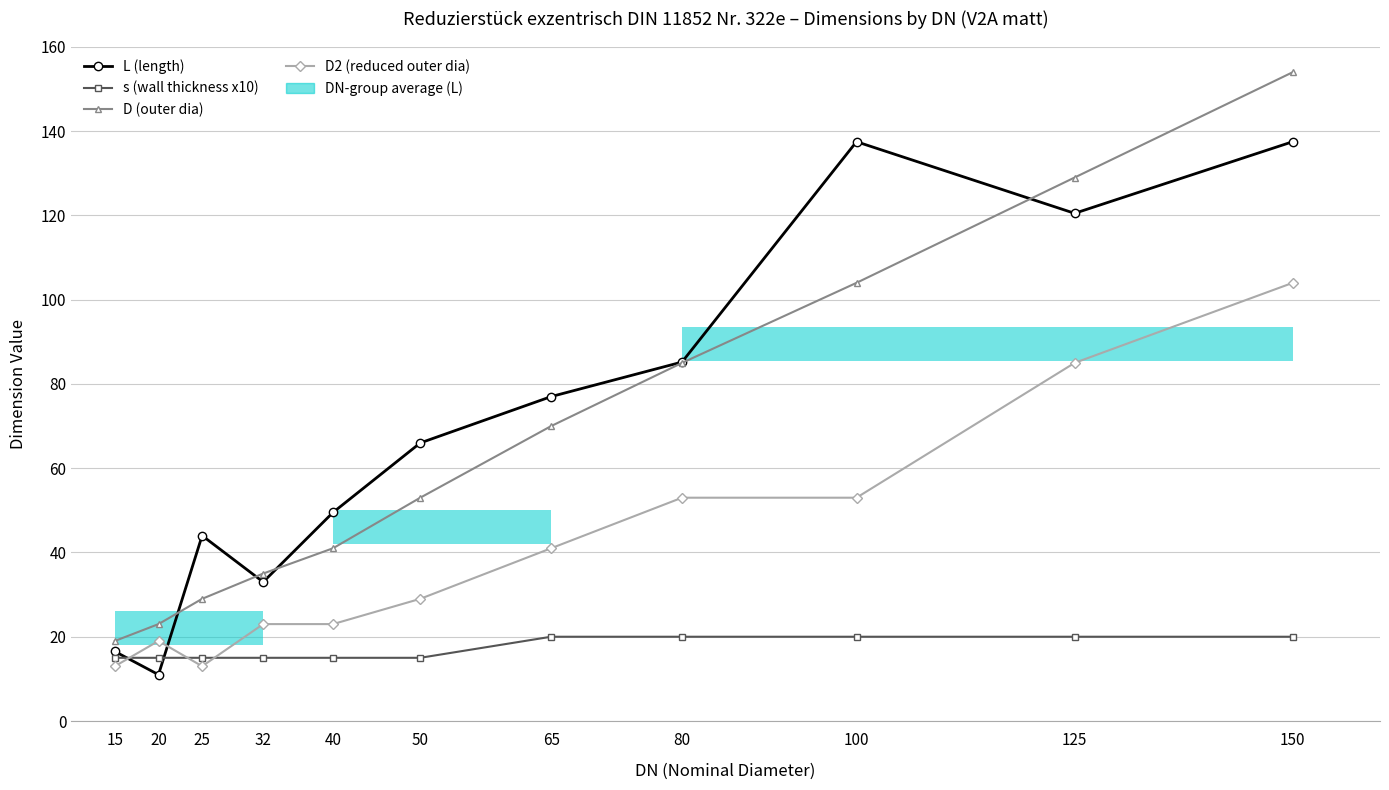

What is the total value across all series at 125?

354.5